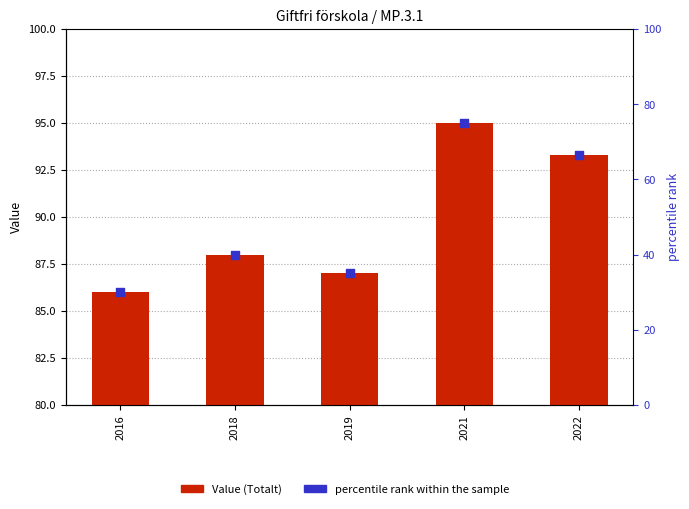

At which category is the sum across all series the highest?

2021